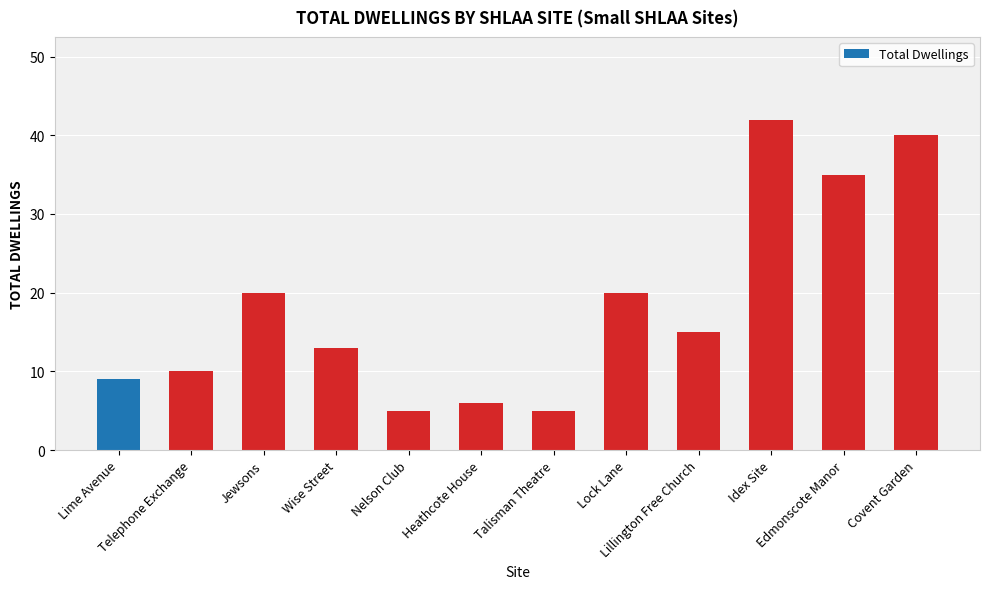

What is the value of the 11th bar from the left?

35